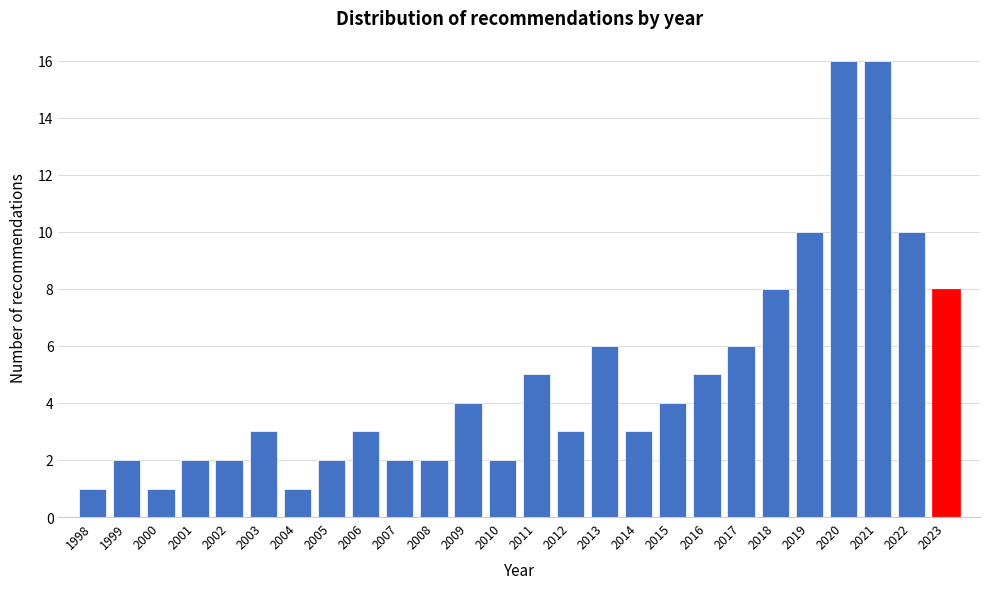

Reading right to left, what are all the values shown in this chart?

2023=8	2022=10	2021=16	2020=16	2019=10	2018=8	2017=6	2016=5	2015=4	2014=3	2013=6	2012=3	2011=5	2010=2	2009=4	2008=2	2007=2	2006=3	2005=2	2004=1	2003=3	2002=2	2001=2	2000=1	1999=2	1998=1